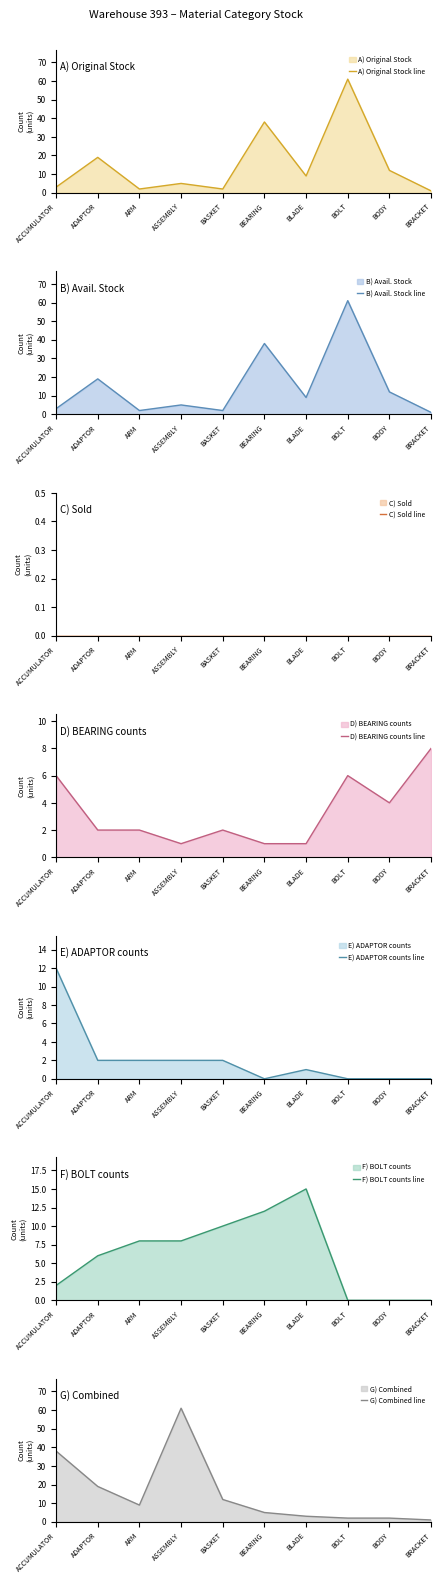

At which category does Original Stock reach its first local valley?

ARM